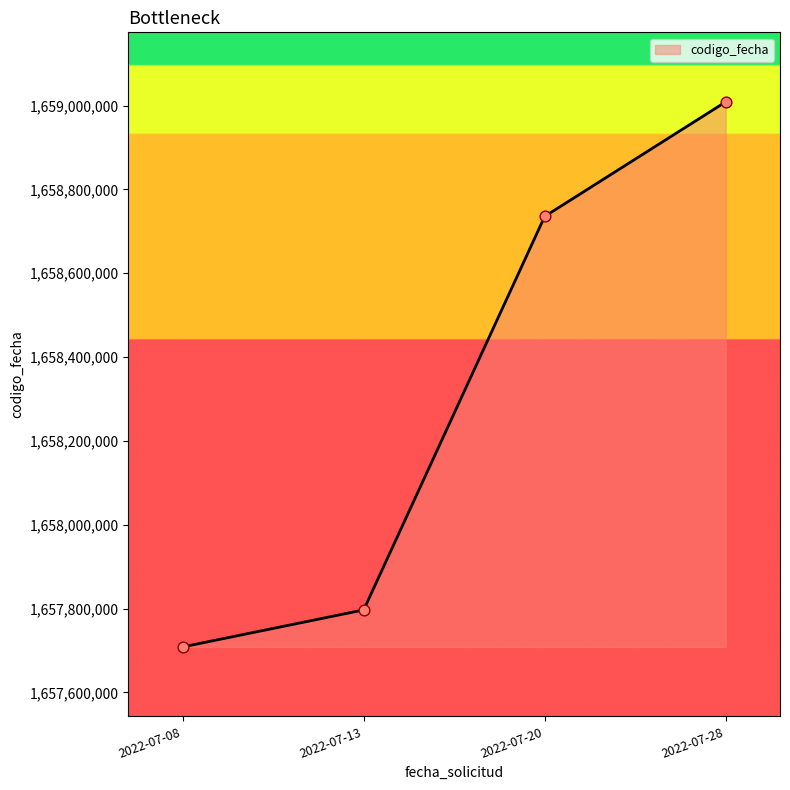

Which has a higher value, 2022-07-28 or 2022-07-08?

2022-07-28